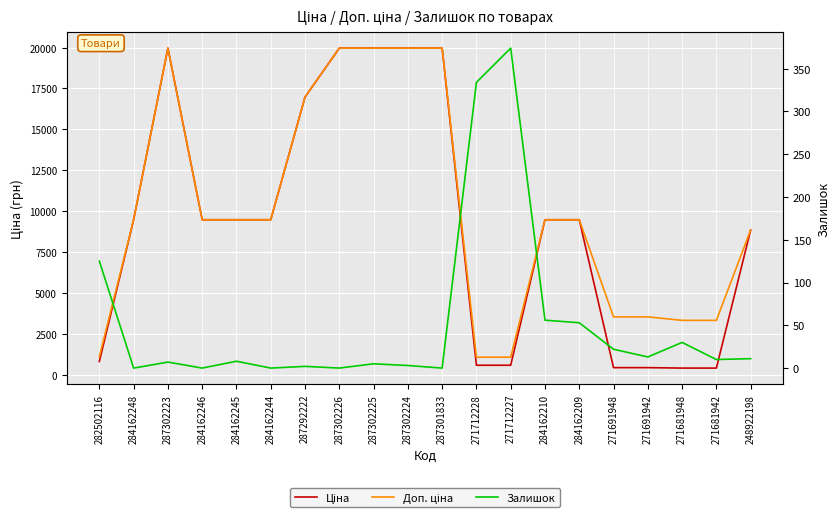

What is the sum of the Залишок values at 284162209 and 248922198?

64.0